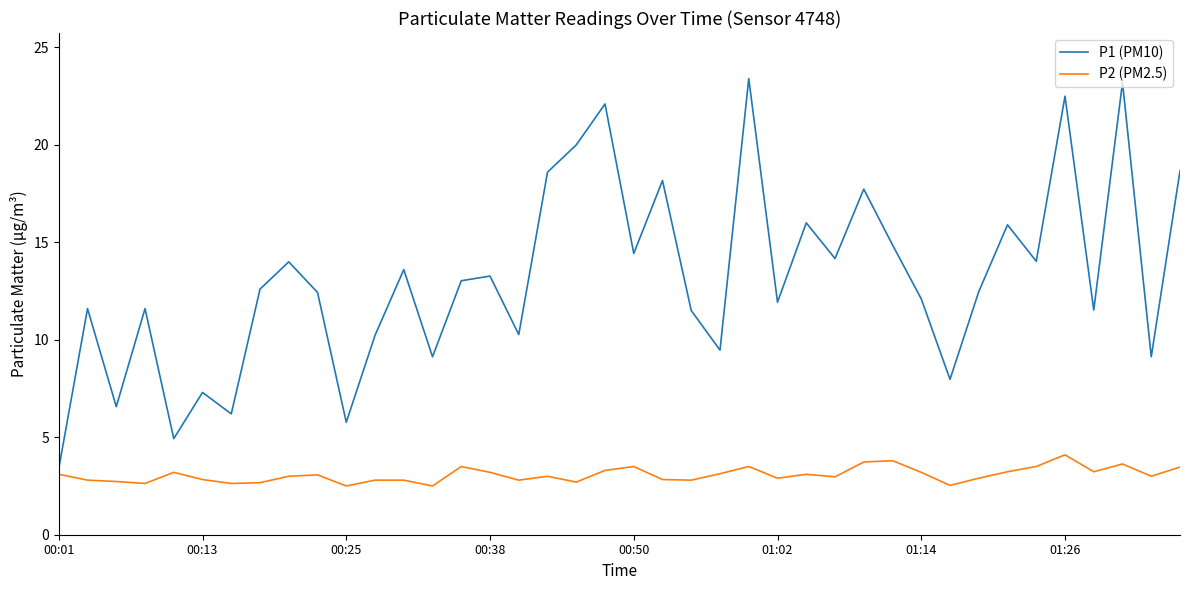

What is the maximum value for P1 (PM10)?

23.4